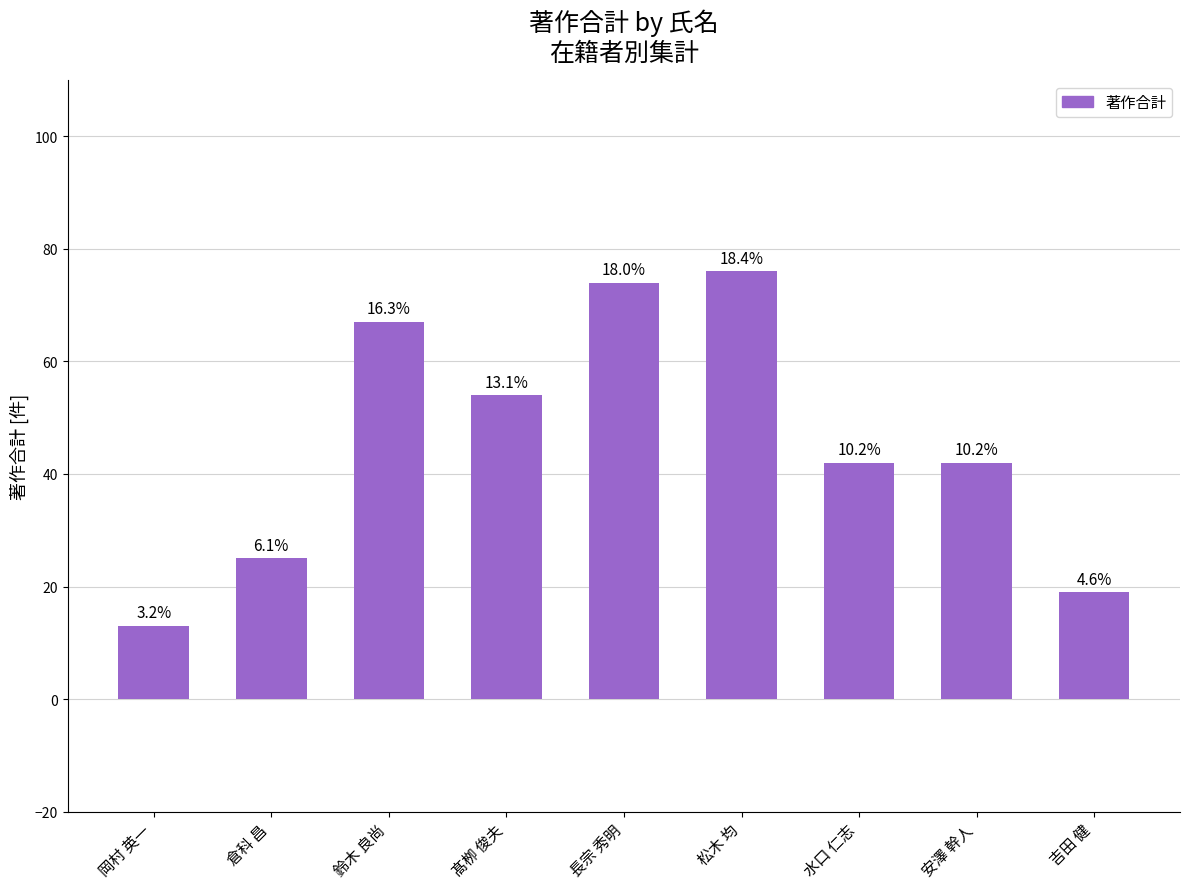

Are the bars horizontal?

No